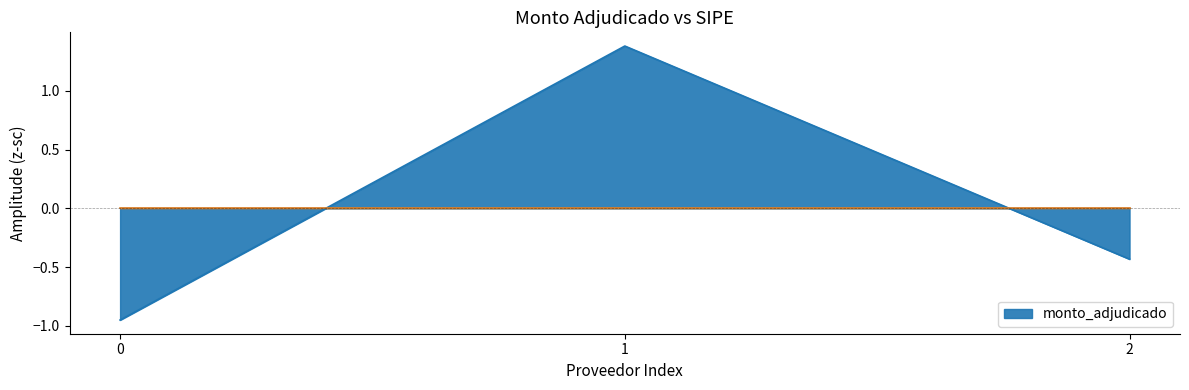

List the labels in order of value, smallest first.

0, 2, 1